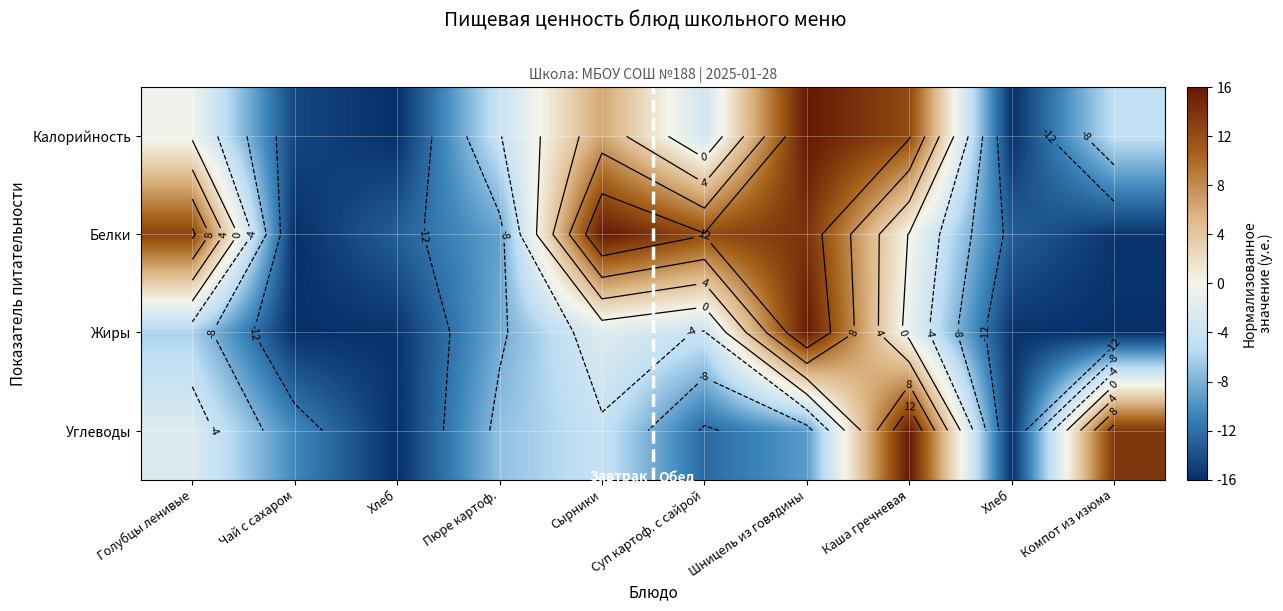

At which category does the chart reach its peak across all series?

Шницель из говядины